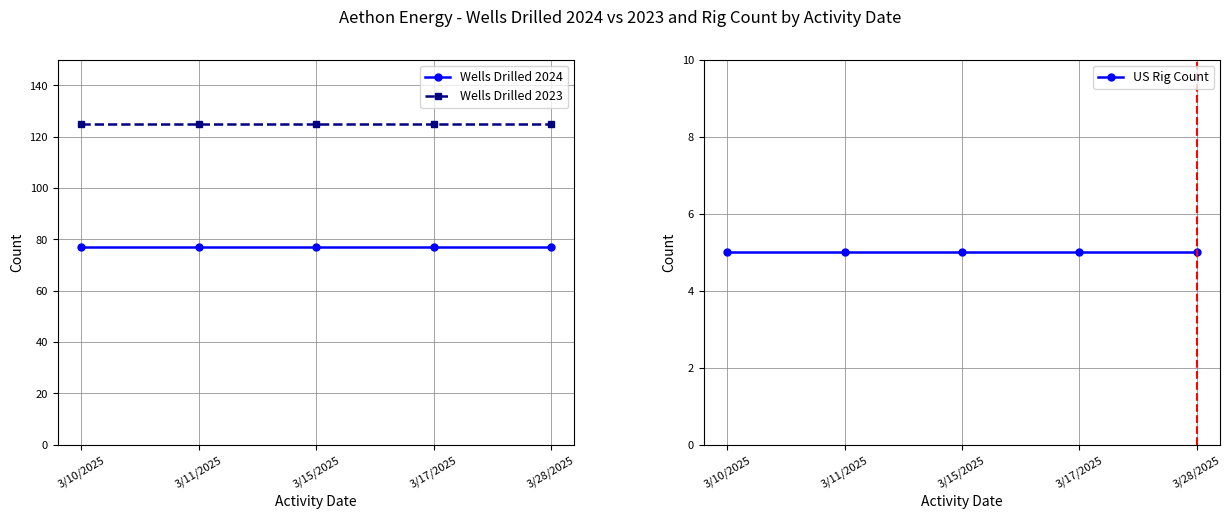

Which series changed the most between 3/15/2025 and 3/17/2025?

Wells Drilled 2024